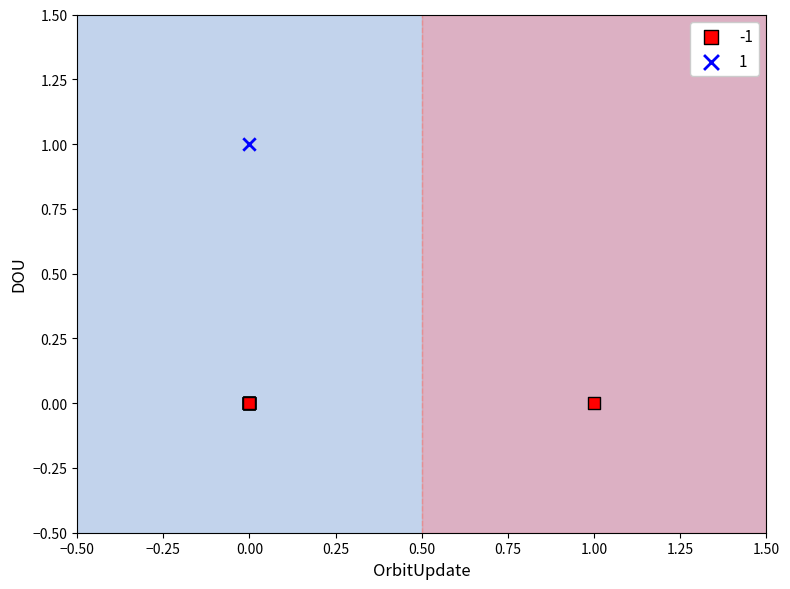

Which series contains the lowest Y value?

-1